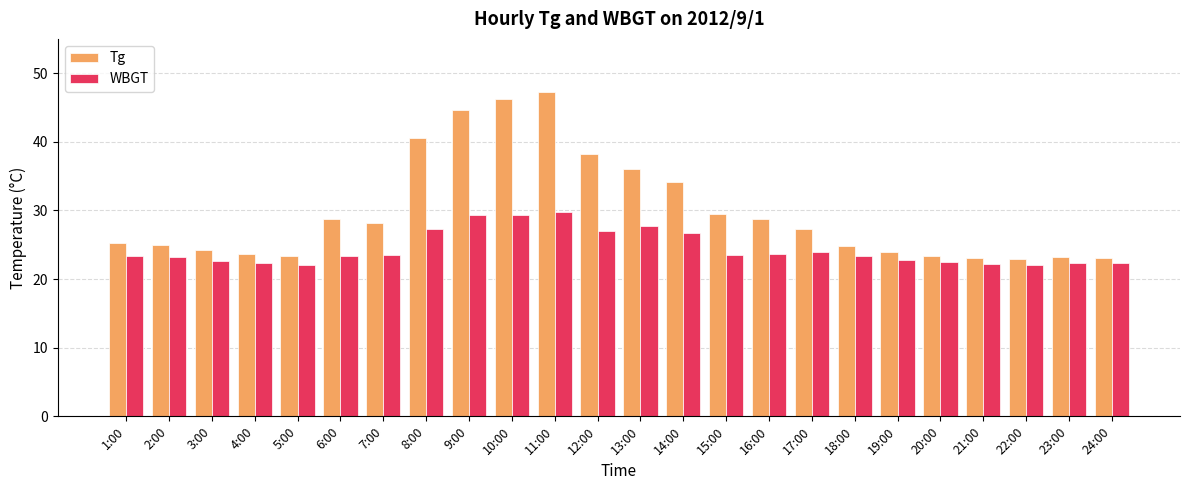

Is the value of WBGT at 9:00 greater than the value of Tg at 8:00?

No